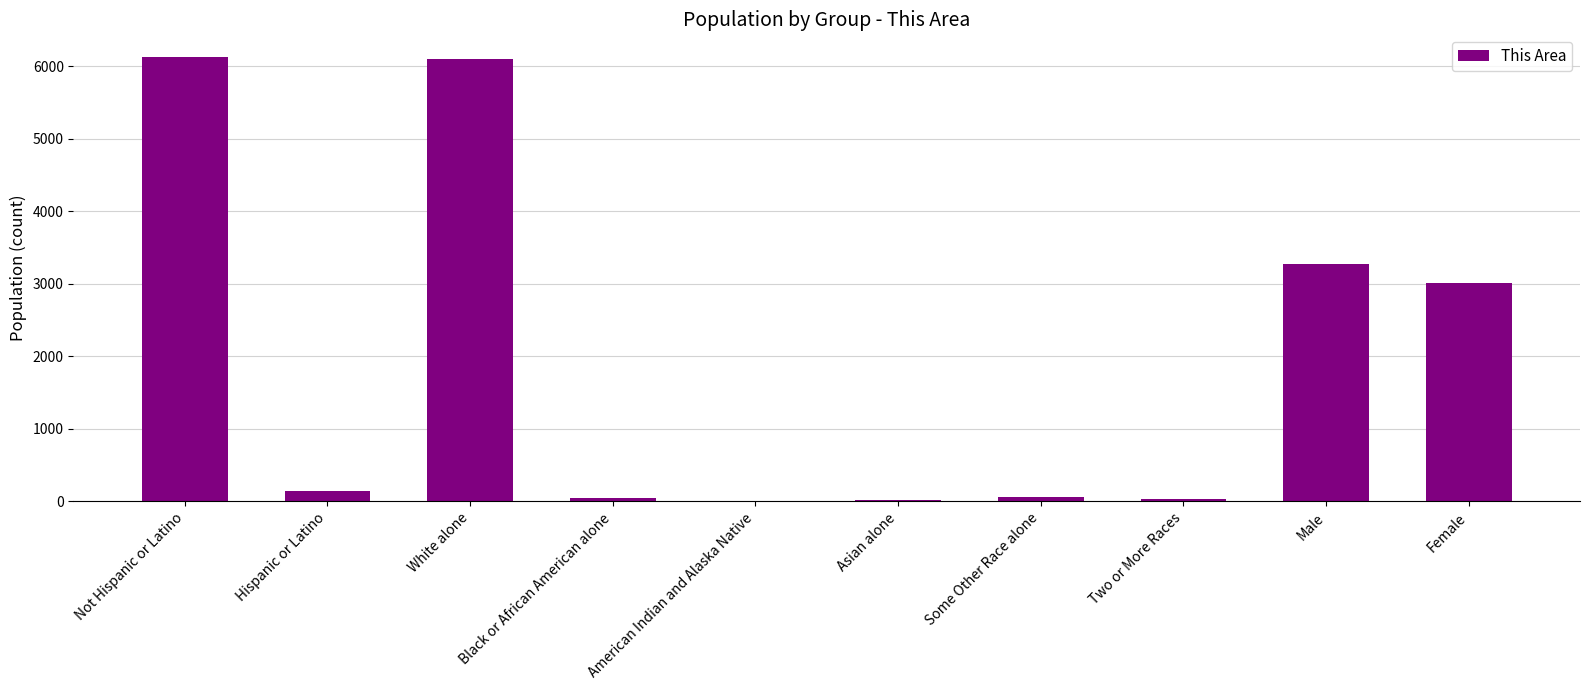

The value at Not Hispanic or Latino is 4002. True or false?

False